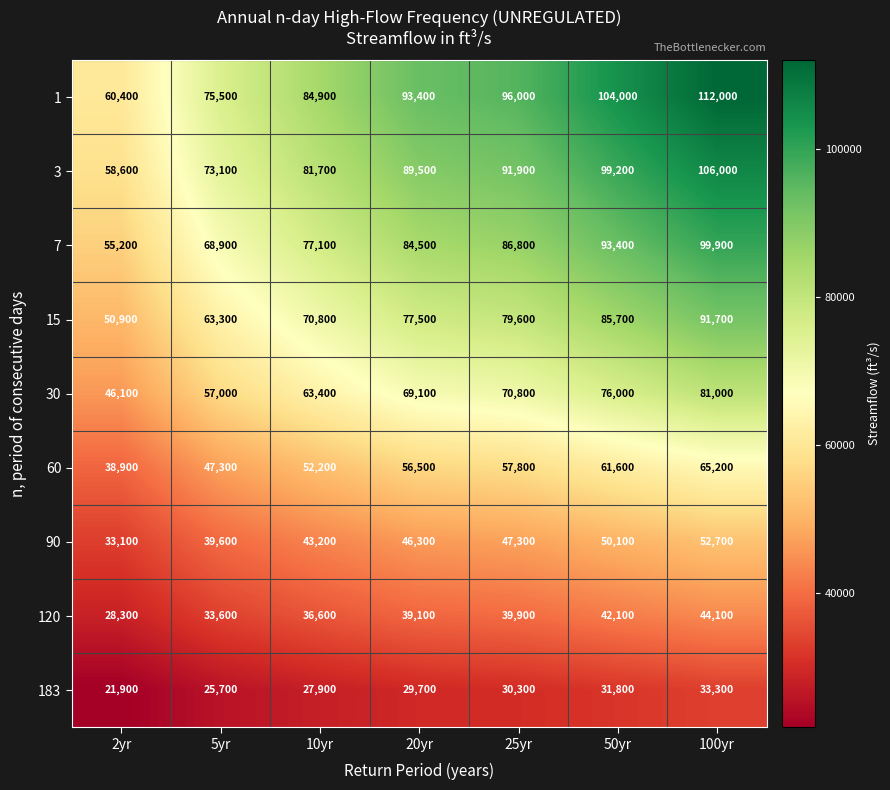

The 30 series shows 63400 at 10yr. True or false?

True